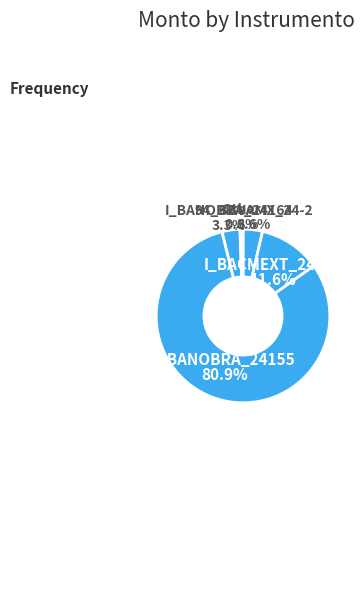

What percentage is NOT represented by I_BACMEXT_24155?

88.4%